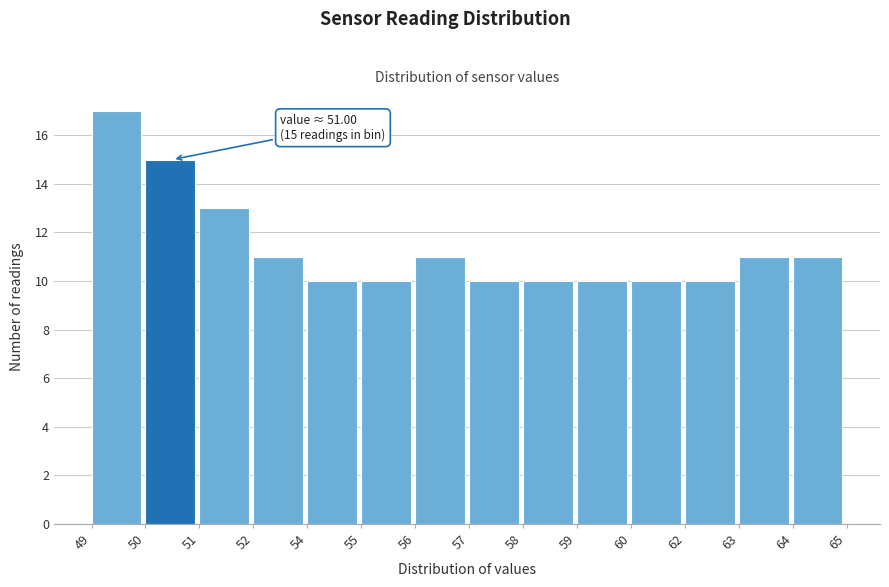

Reading left to right, what are all the values shown in this chart?

49=17	50=15	51=13	52=11	54=10	55=10	56=11	57=10	58=10	59=10	60=10	62=10	63=11	64=11